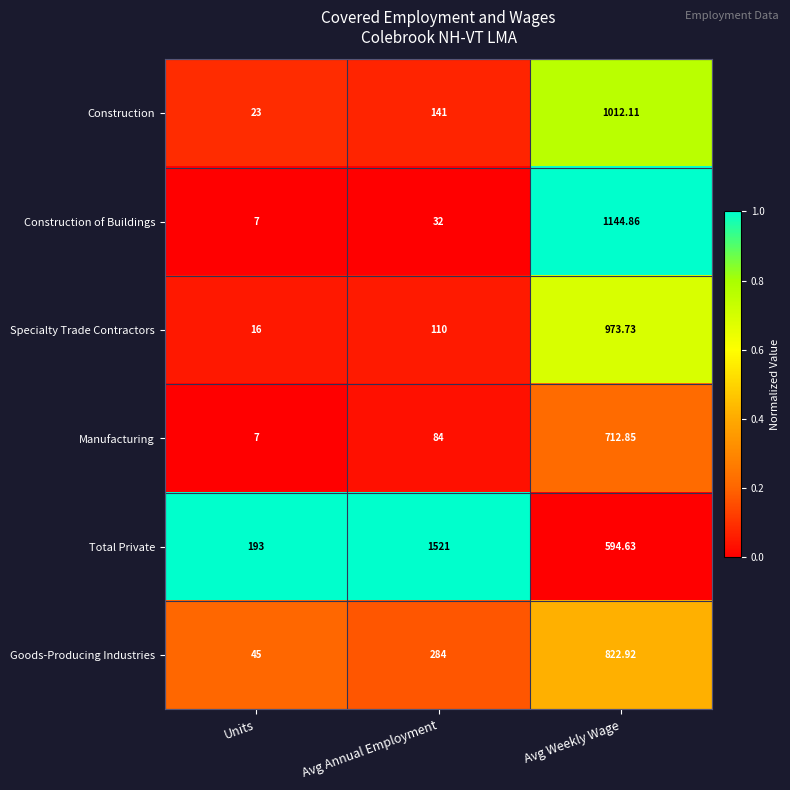

Which series has the widest spread of values?

Total Private